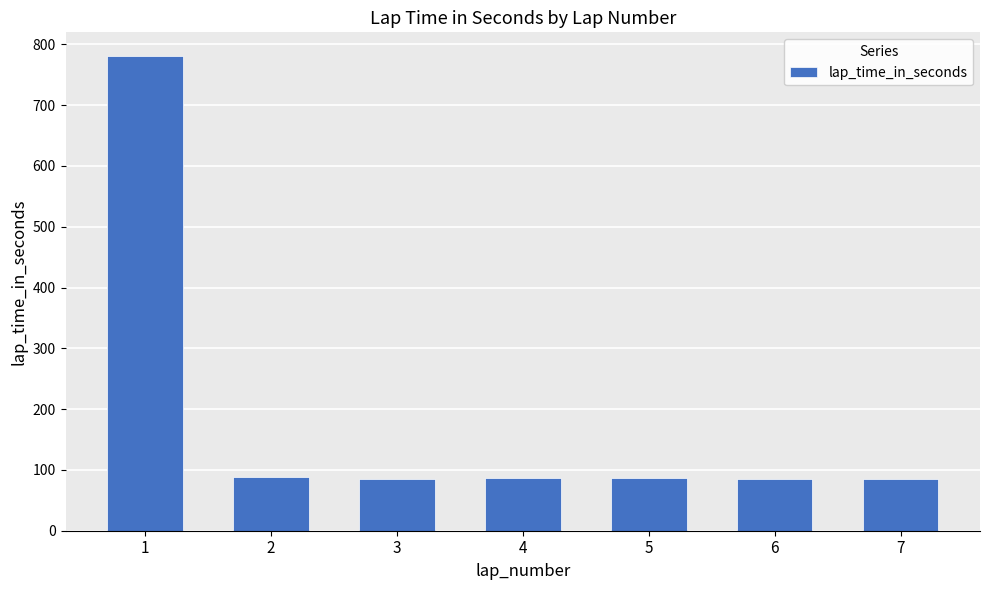

Is it true that the value at 2 is 87.6?

True